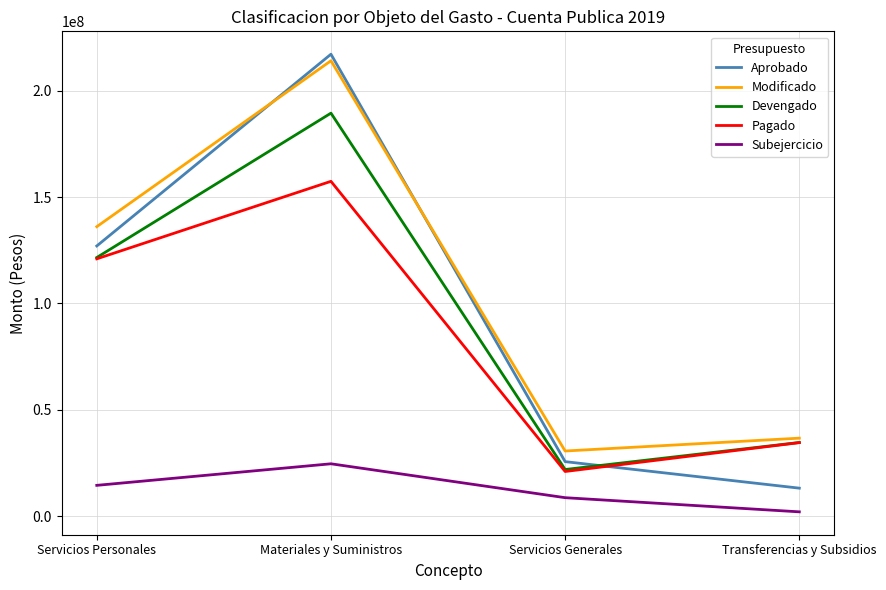

True or false: Pagado has more than 2 interior local peaks.

False